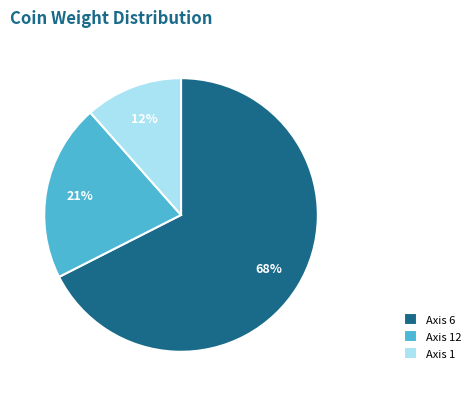

How many slices are in this pie chart?

3